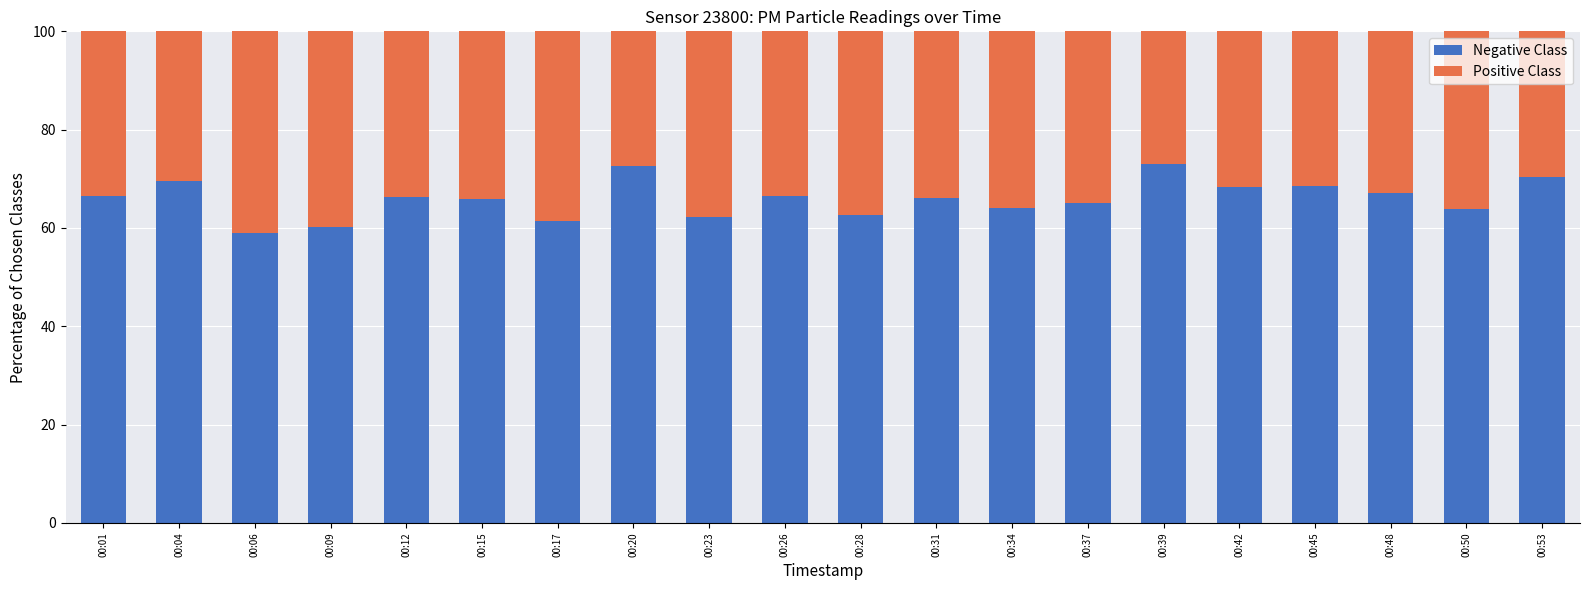

What is the value of the Negative Class bar at the 15th from the left?

73.1